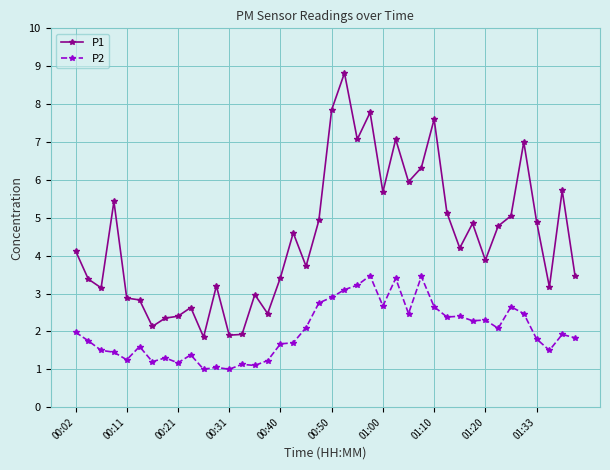

Which series has the largest total across all categories?

P1